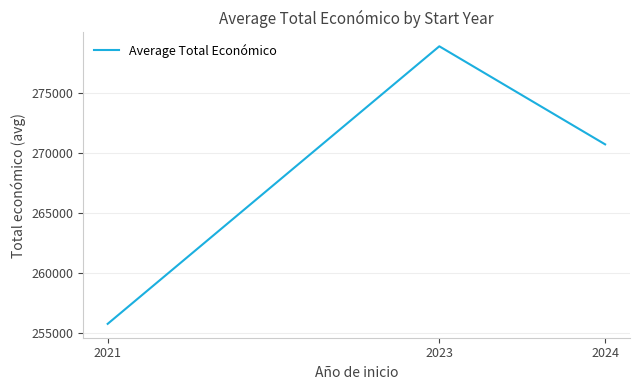

Count the number of categories in the chart.

3